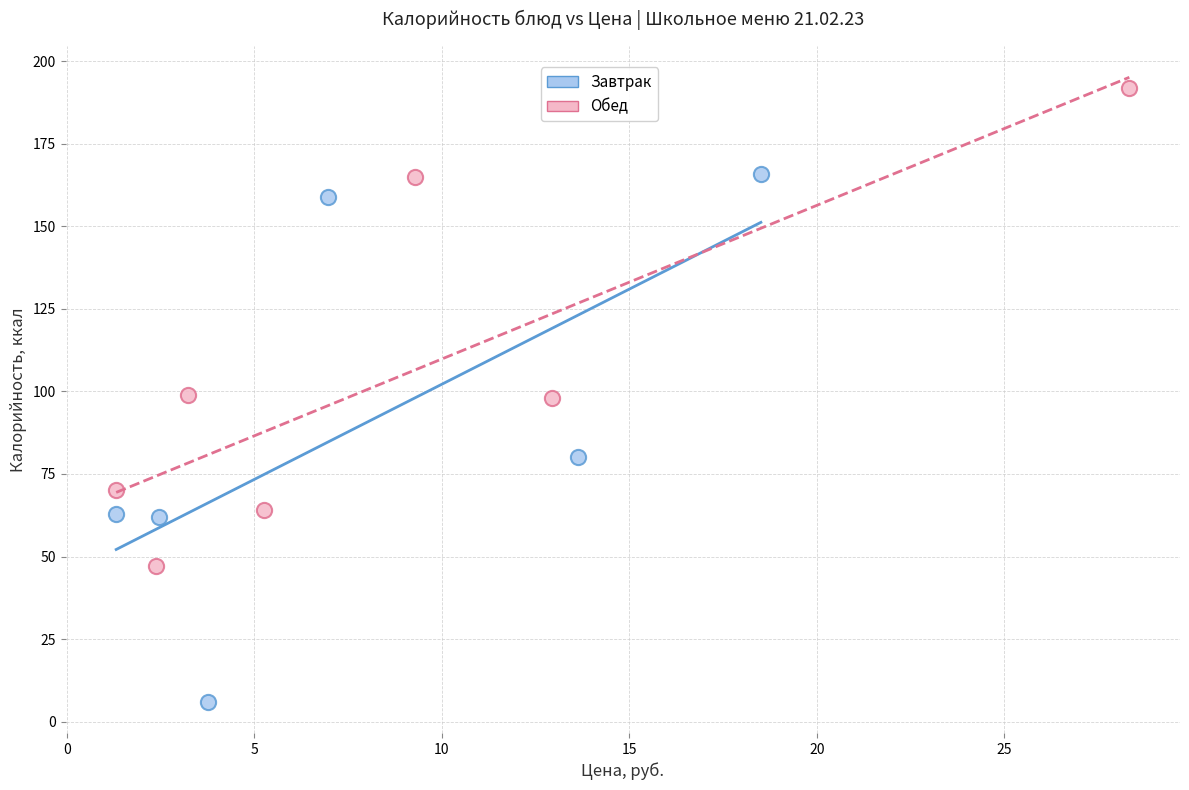

Which series has the largest Y range (max minus min)?

Завтрак